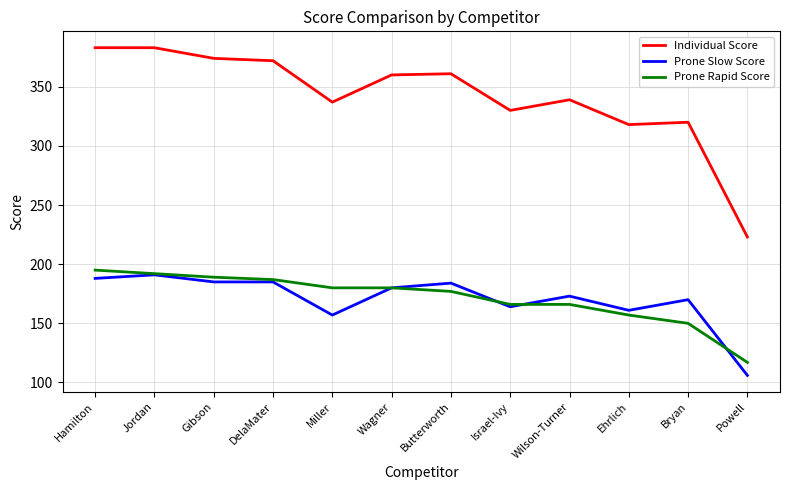

What are all the series names shown in the legend?

Individual Score, Prone Slow Score, Prone Rapid Score